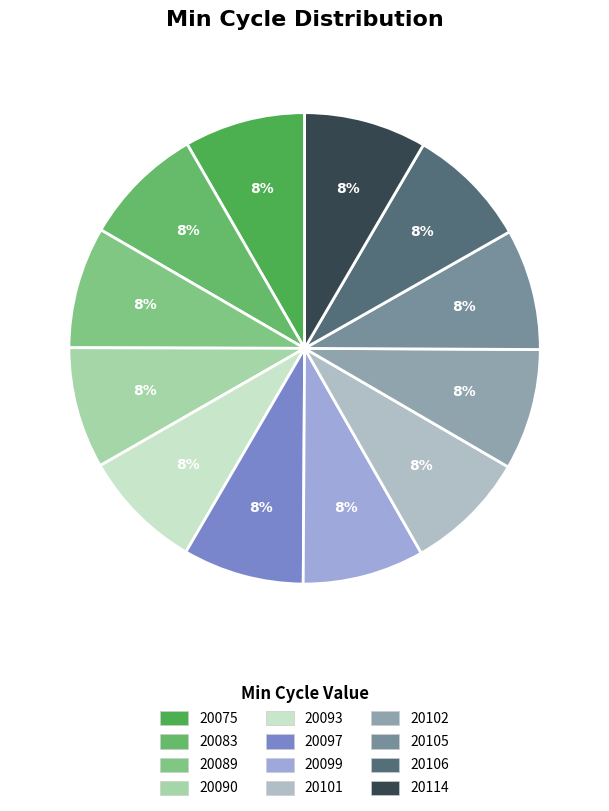

Approximately how many times larger is the value at 20114 compared to 20090?

1.0